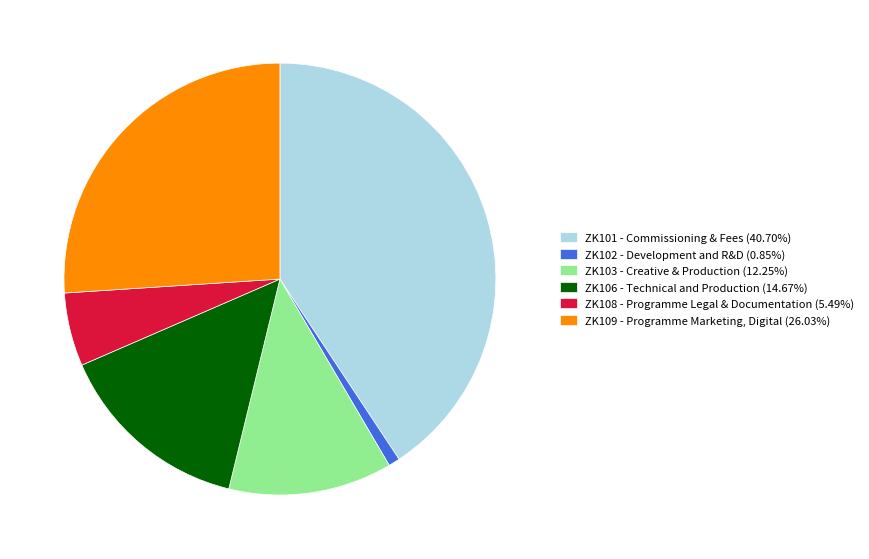

Count the number of slices in the pie.

6